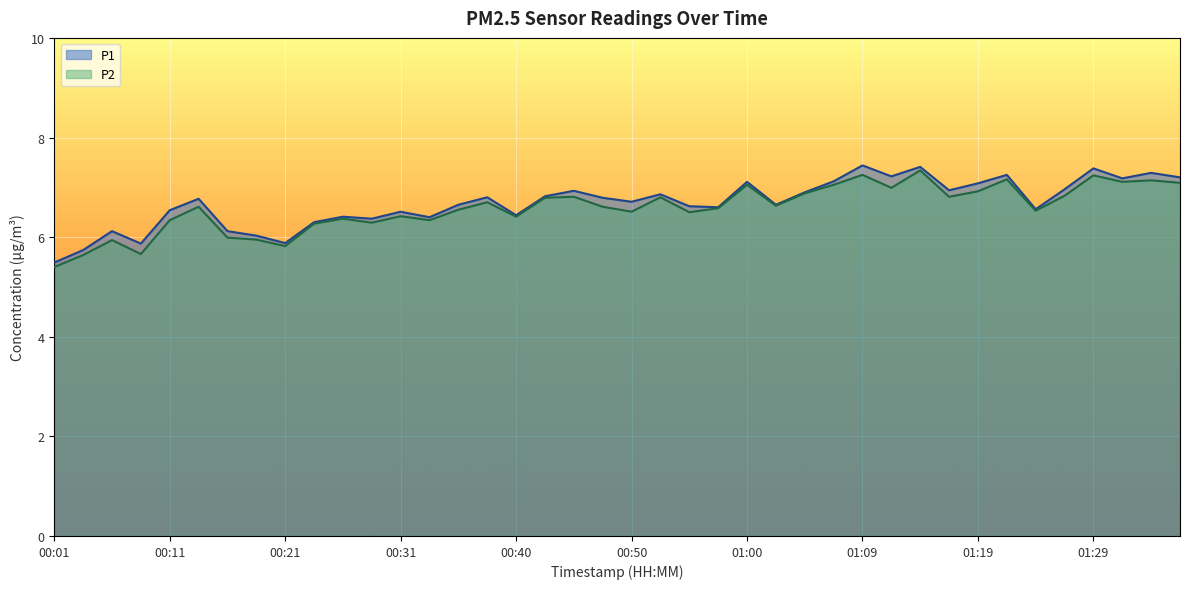

What is the approximate value of P1 at 00:38?

6.8